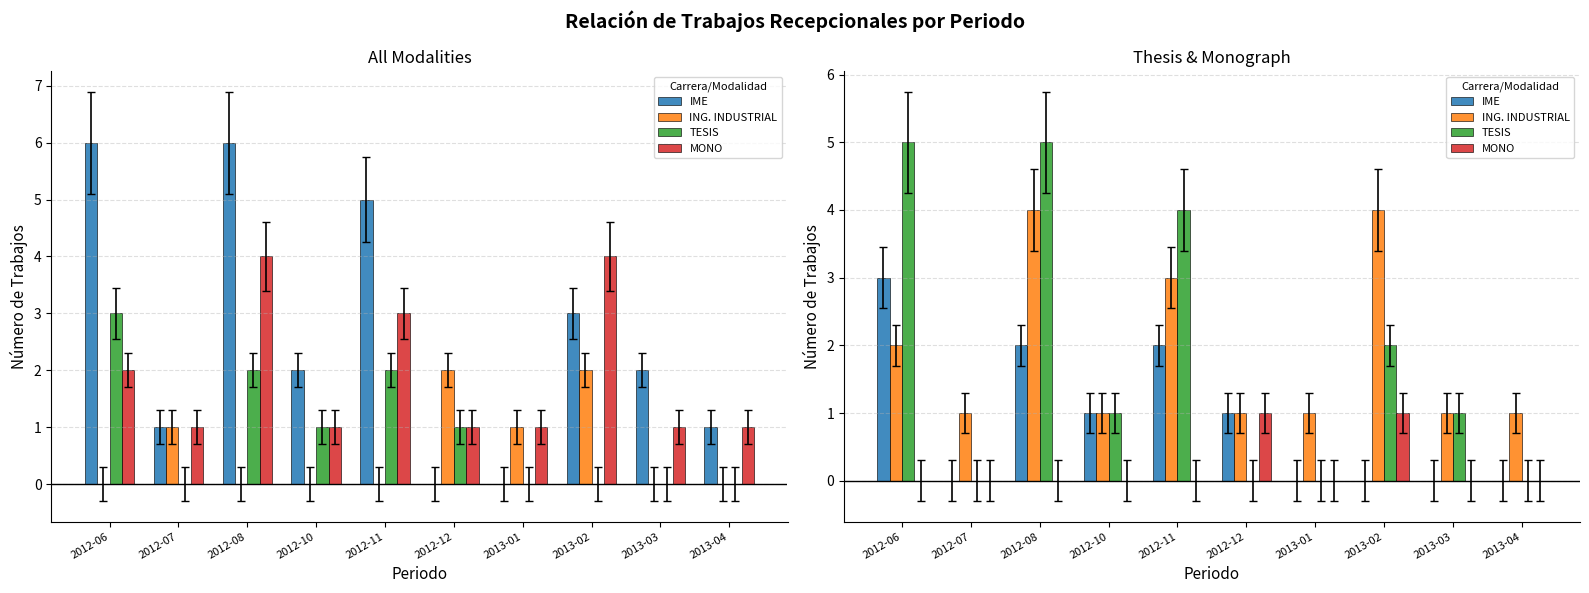

The value of TESIS at 2013-01 is 0. True or false?

True